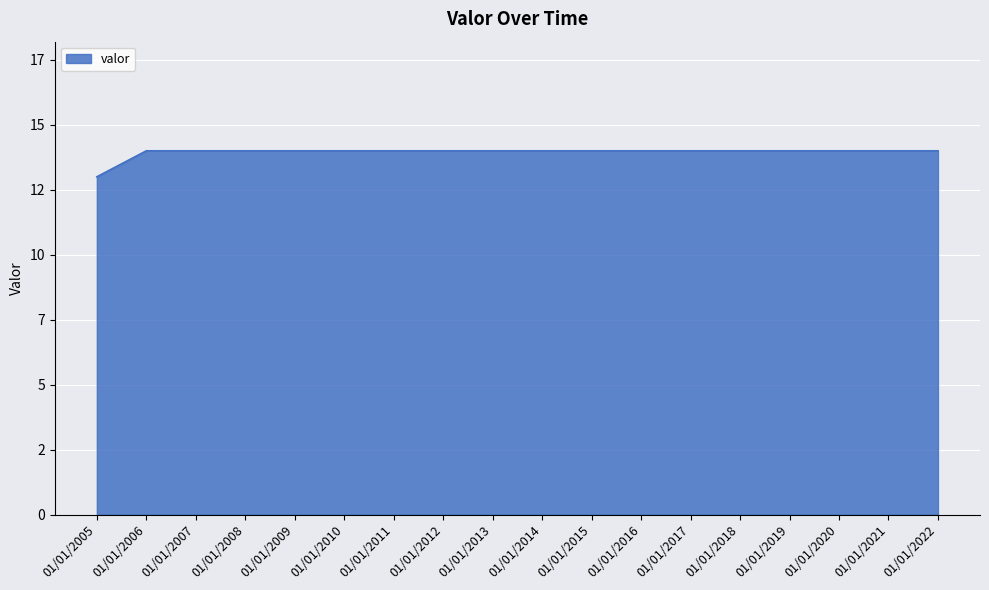

Does the chart display data point markers on the line(s)?

No